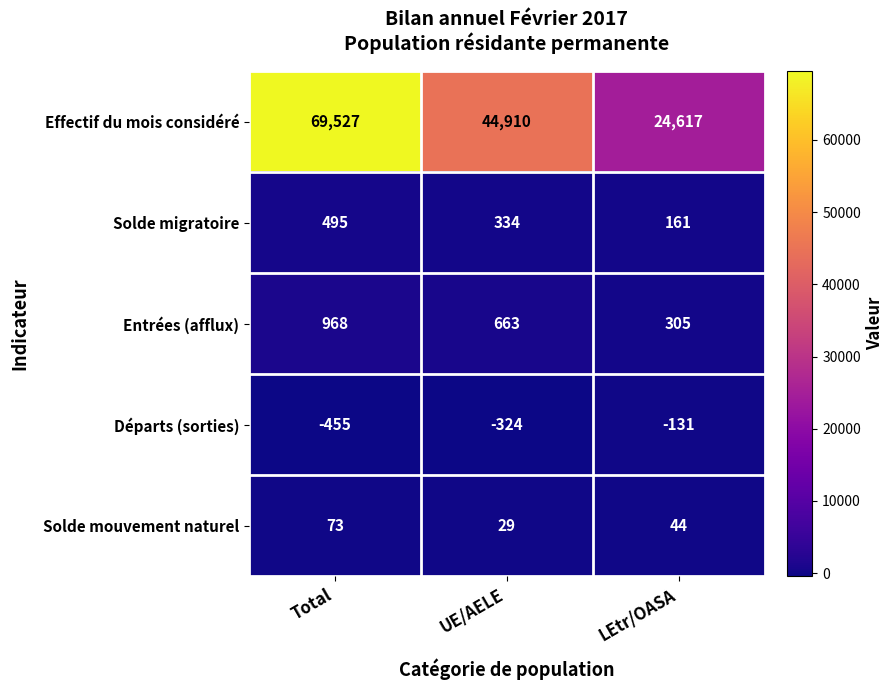

Which series has the largest range (max minus min)?

Effectif du mois considéré